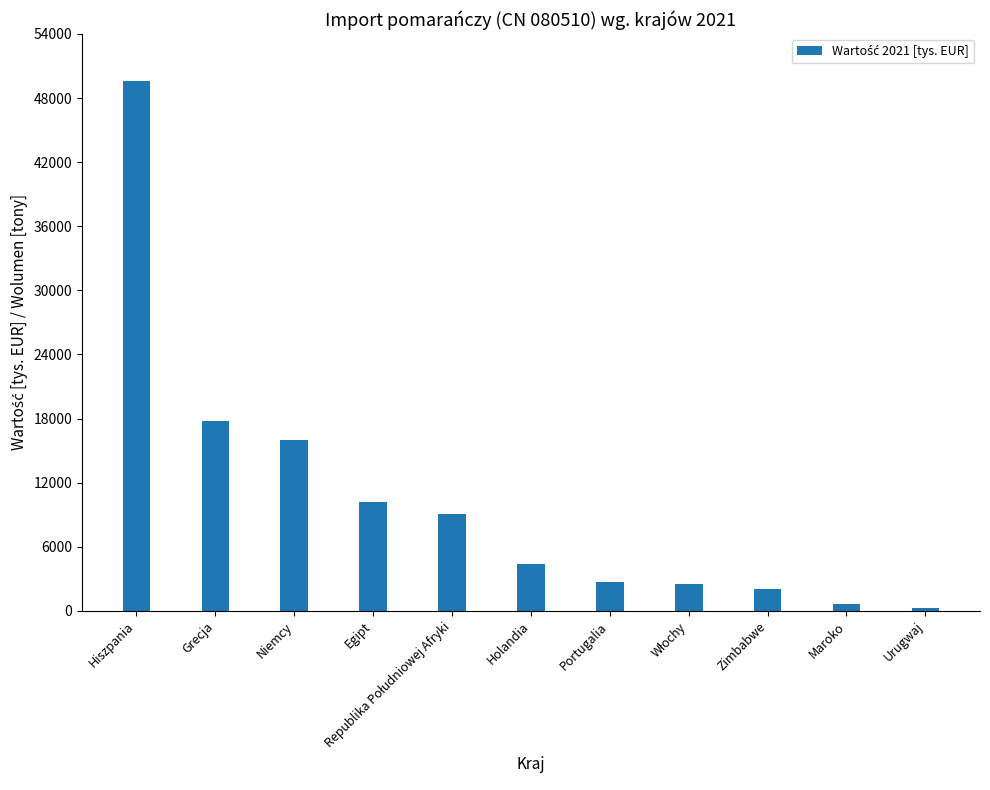

Reading left to right, transcribe all the data shown in this chart.

49568.6	17726.0	15950.0	10155.7	9063.7	4413.1	2726.9	2494.9	2087.2	657.3	273.8